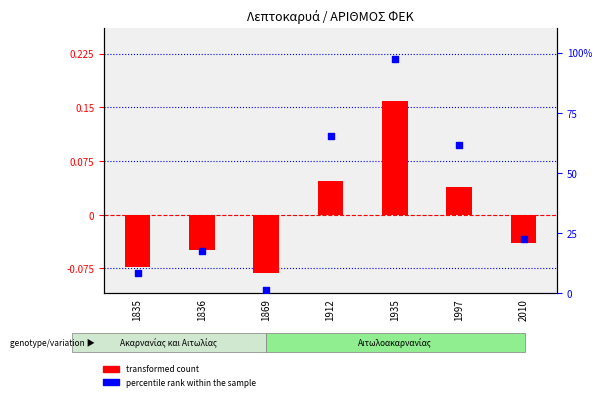

What is the total value across all series at 1869?

1.4